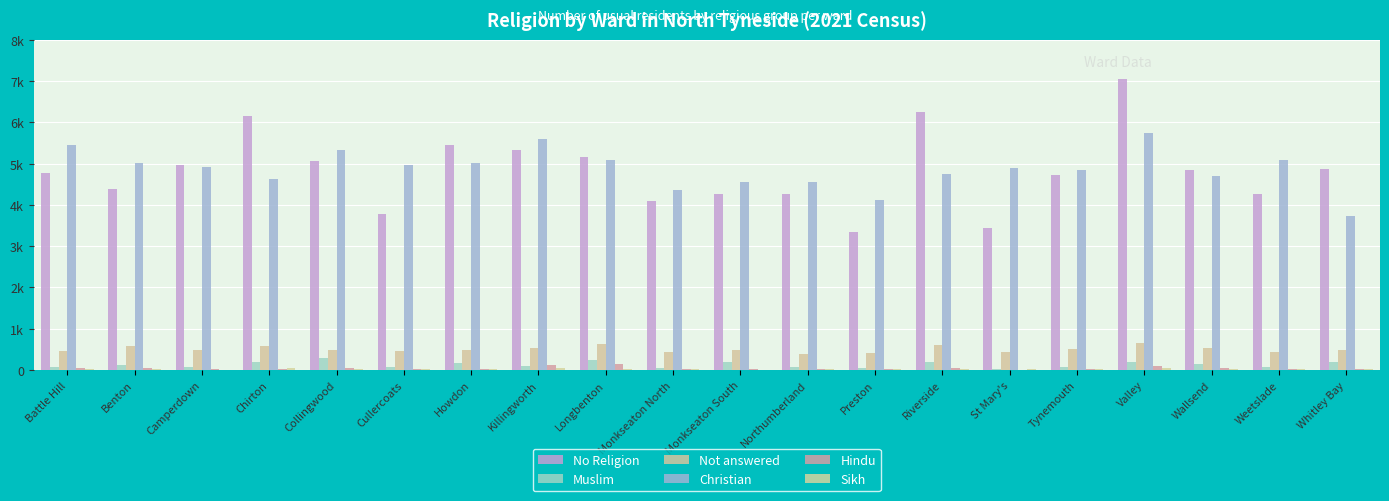

Are the bars grouped side by side (vs. stacked)?

Yes